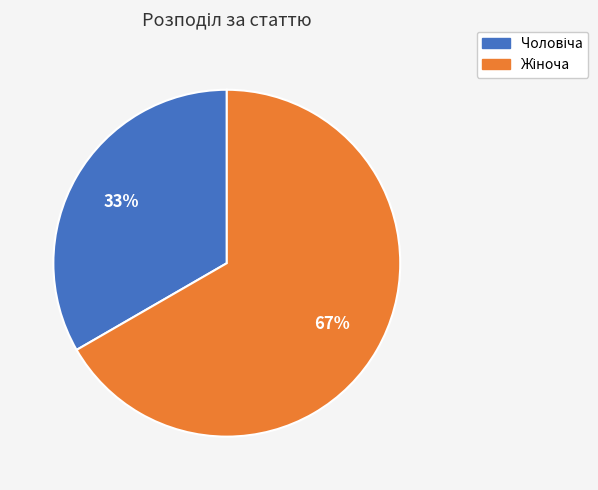

How many slices are in this pie chart?

2